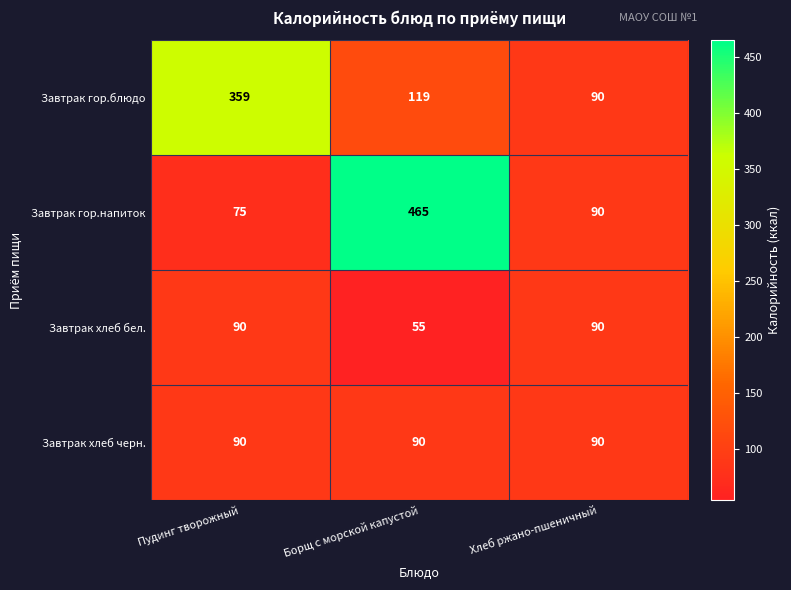

What is the difference between the maximum and minimum values in the Завтрак гор.блюдо series?

269